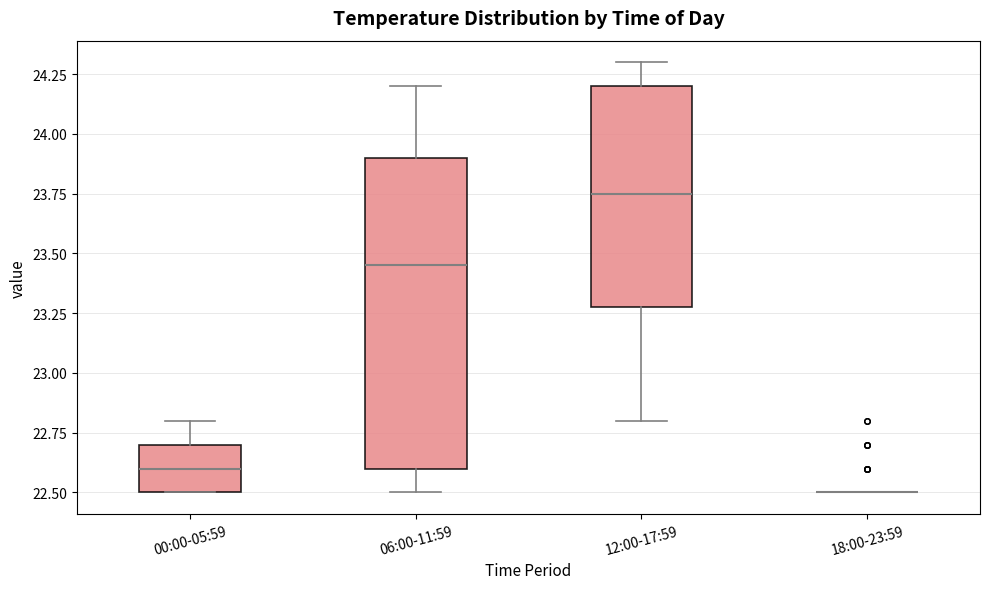

Which box is the tallest, from its lower edge to its upper edge?

06:00-11:59